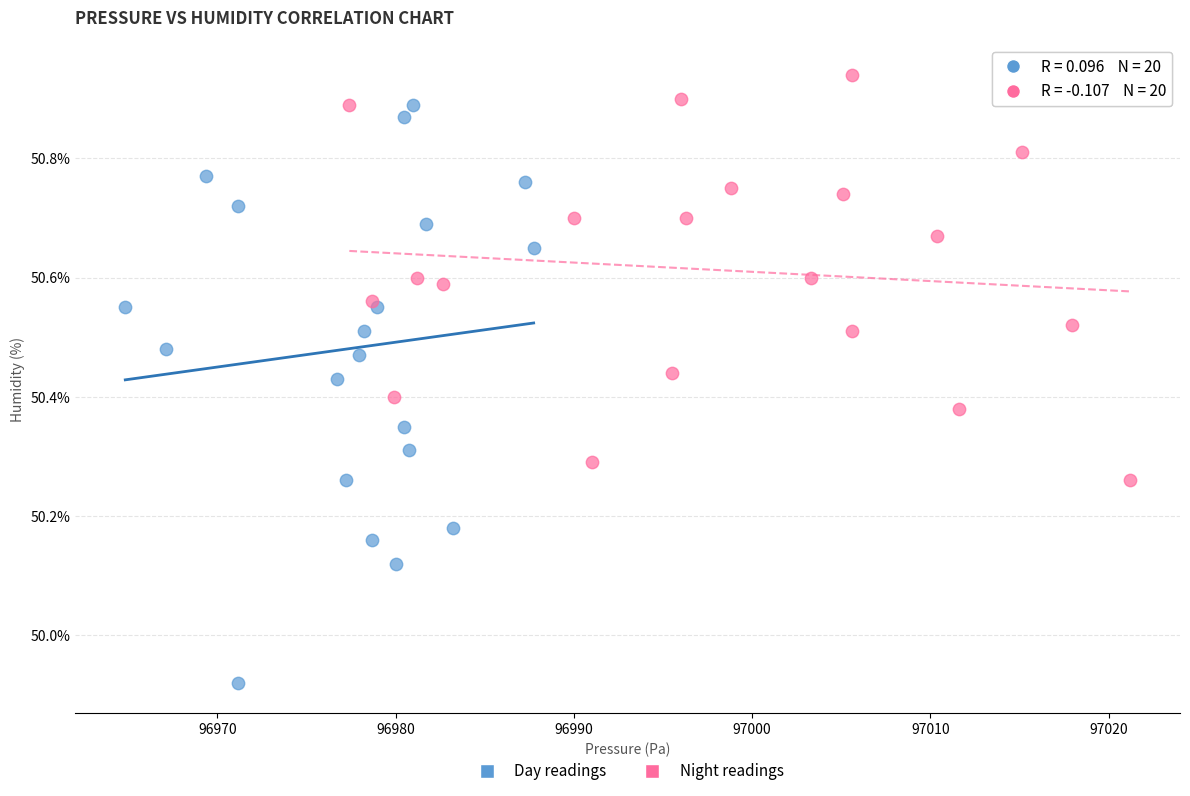

Which series reaches the maximum Y coordinate?

Night readings